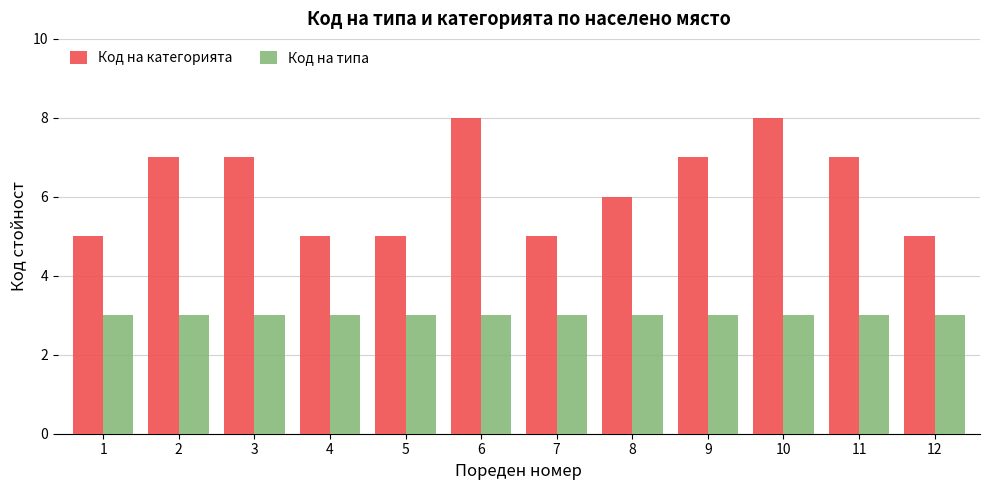

What is the difference between the maximum and second lowest values in the Код на категорията series?

3